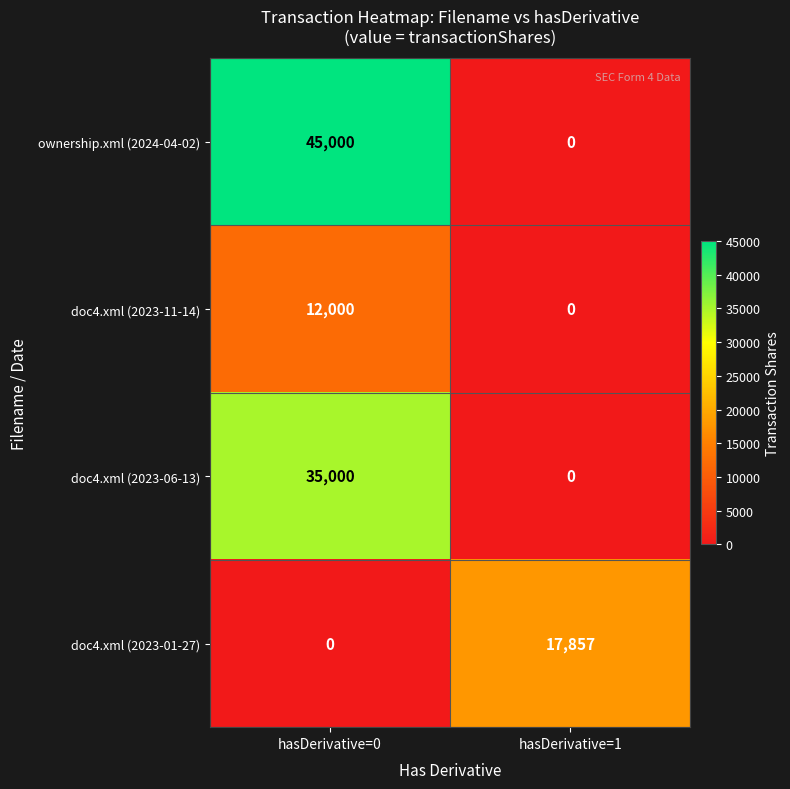

Which label corresponds to the largest value in the chart?

hasDerivative=0